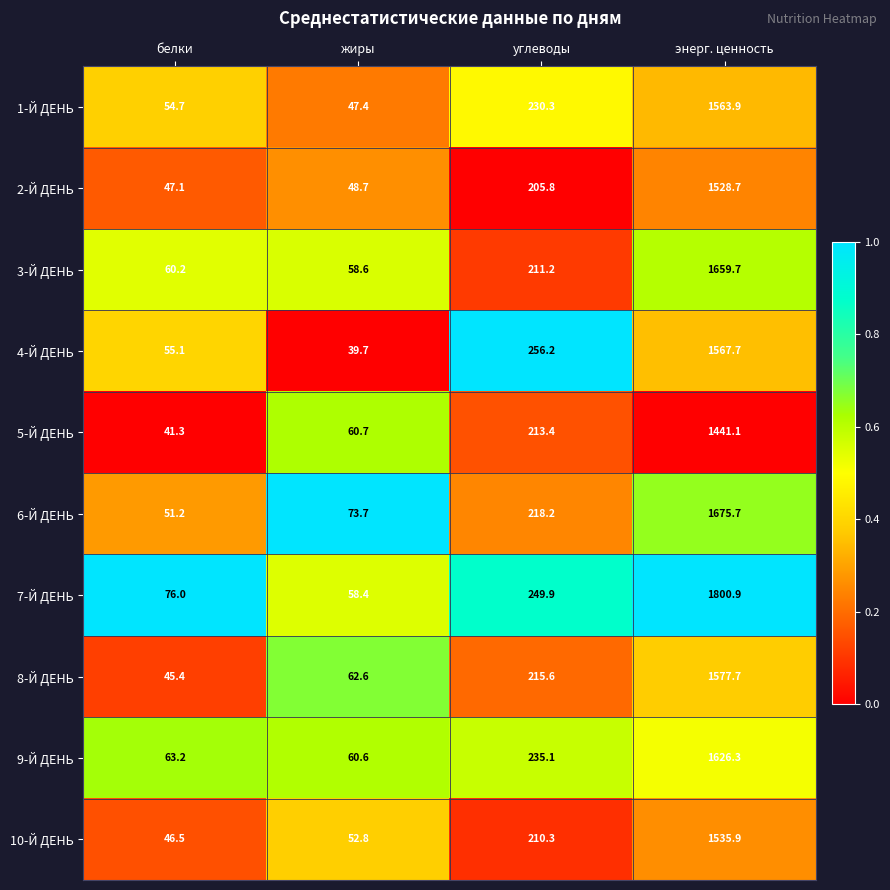

Between жиры and энерг. ценность, which series saw the biggest shift?

7-Й ДЕНЬ